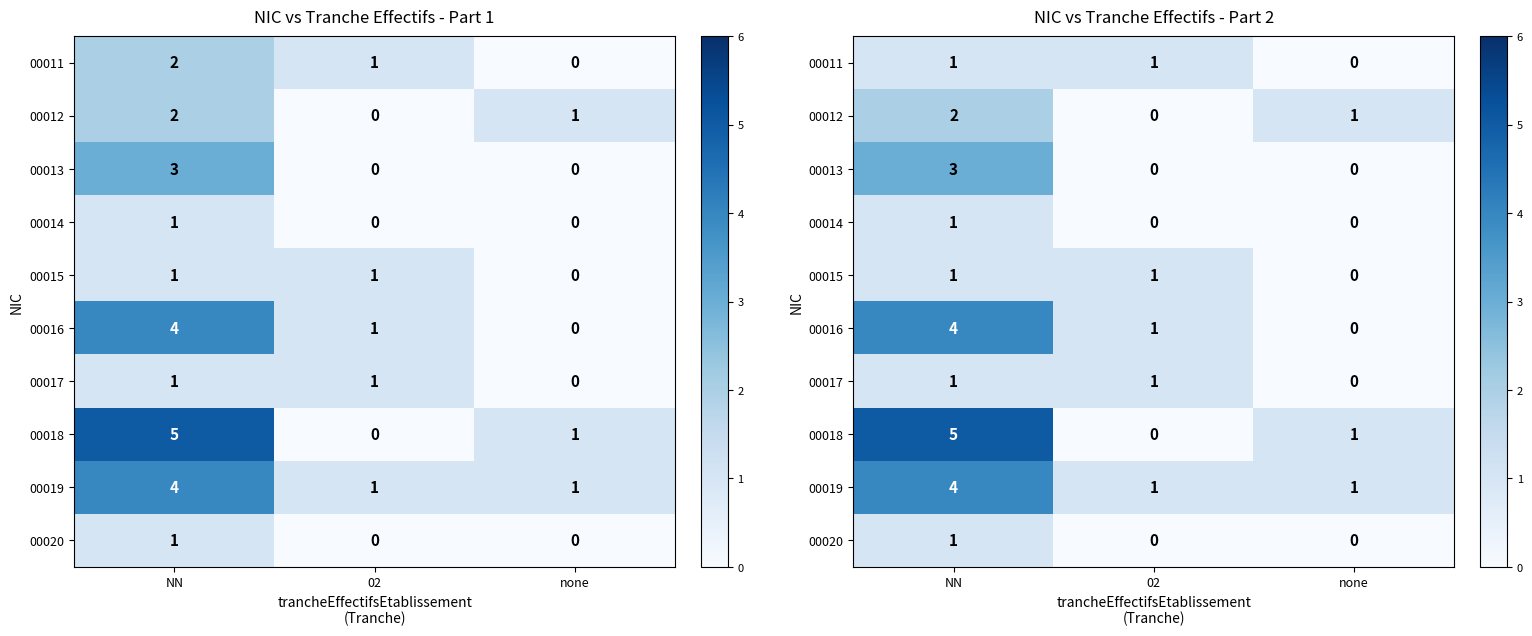

At which label is 00016 closest to 2?

02